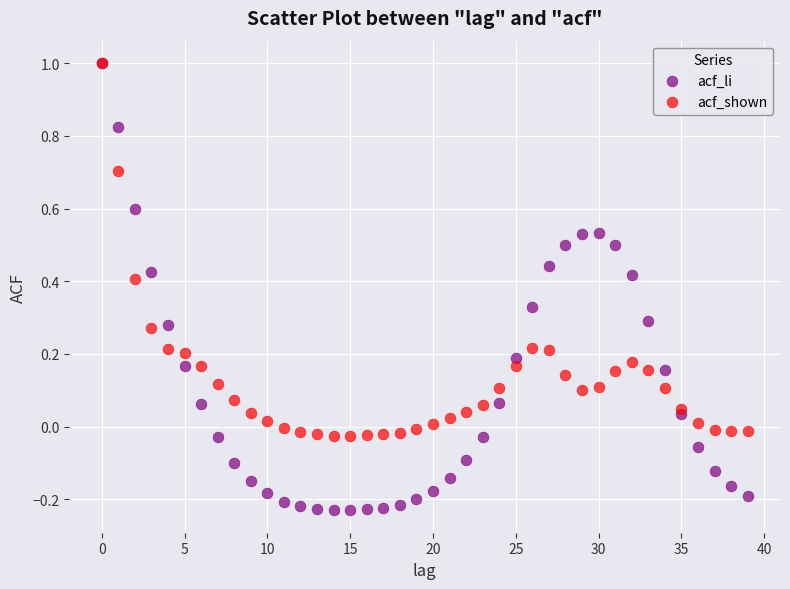

What are all the series names shown in the legend?

acf_li, acf_shown